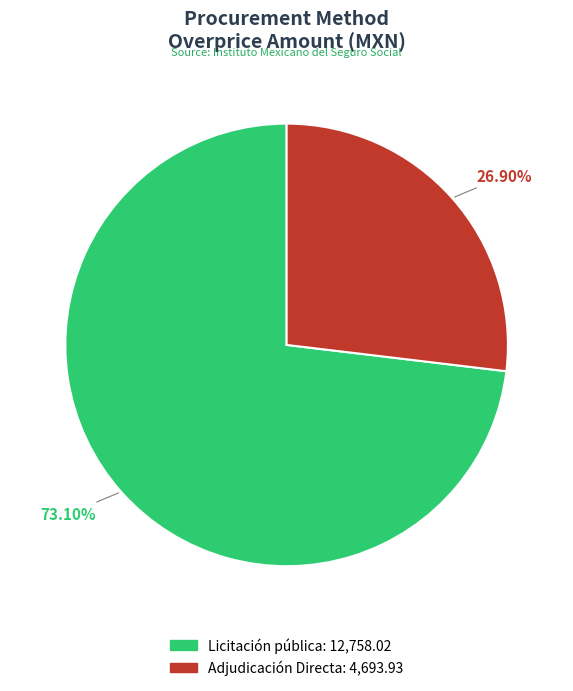

Combined, what portion of the pie is Licitación pública and Adjudicación Directa?

100.0%